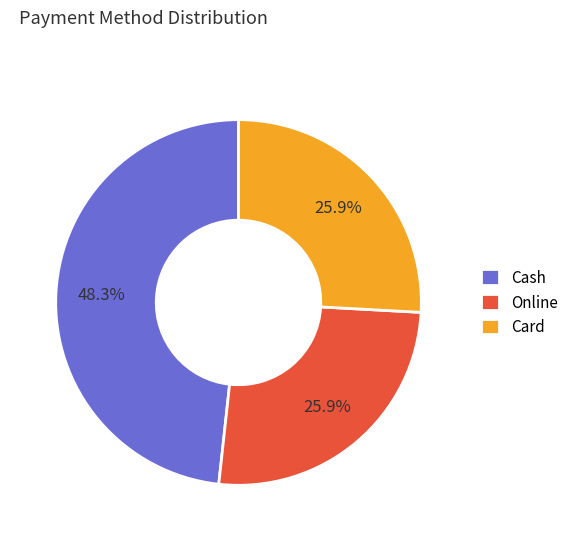

Between Cash and Online, which is larger?

Cash